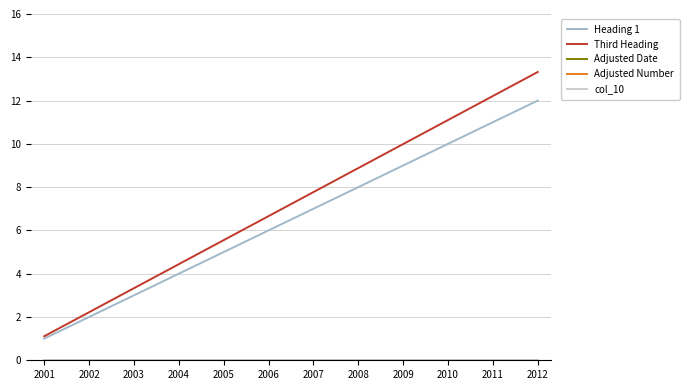

List the series in order of their peak value, highest first.

Third Heading, Heading 1, Adjusted Date, Adjusted Number, col_10